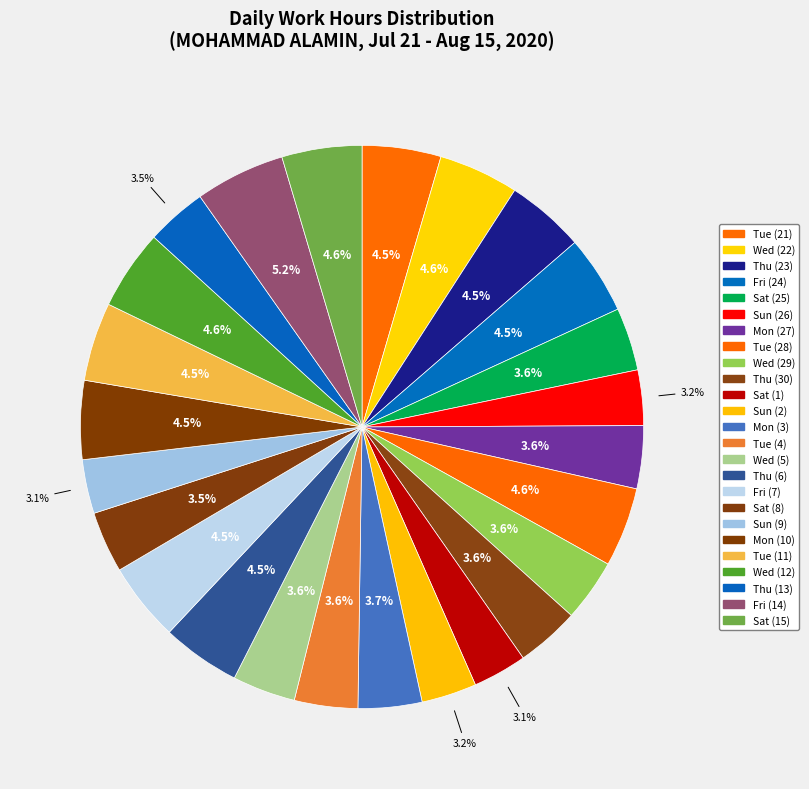

What percentage is the Sun (2) slice, to the nearest percent?

3%